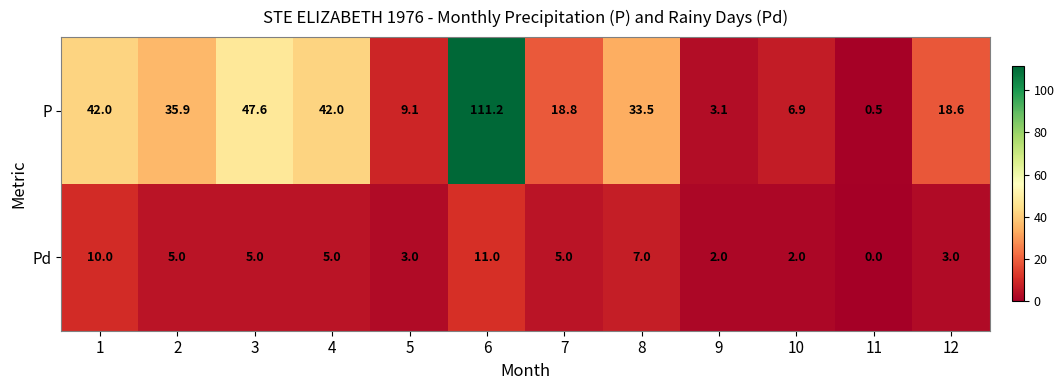

Which series has the largest range (max minus min)?

P